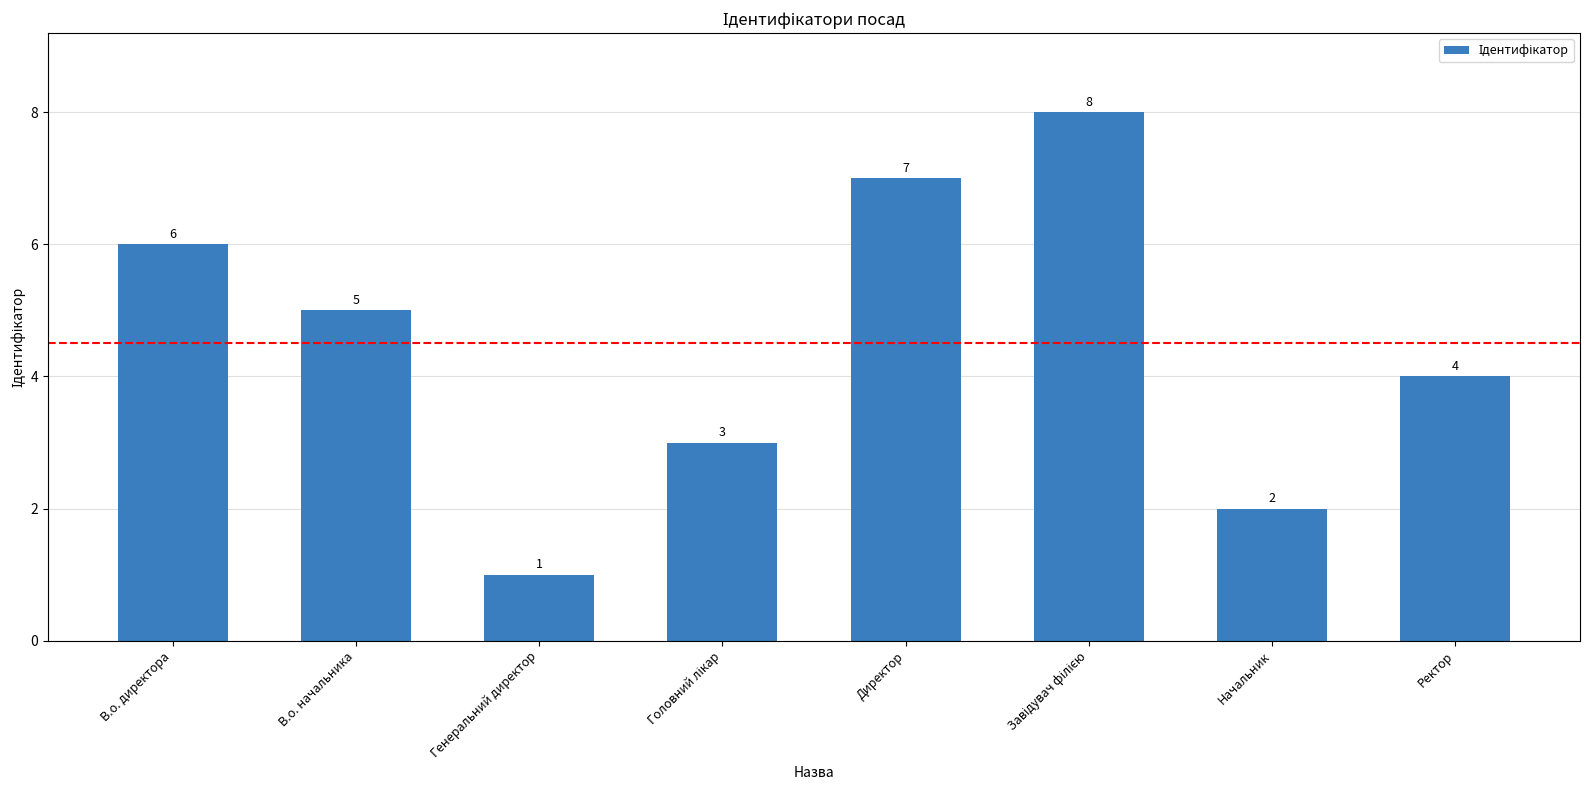

What is the label of the 4th bar from the right?

Директор